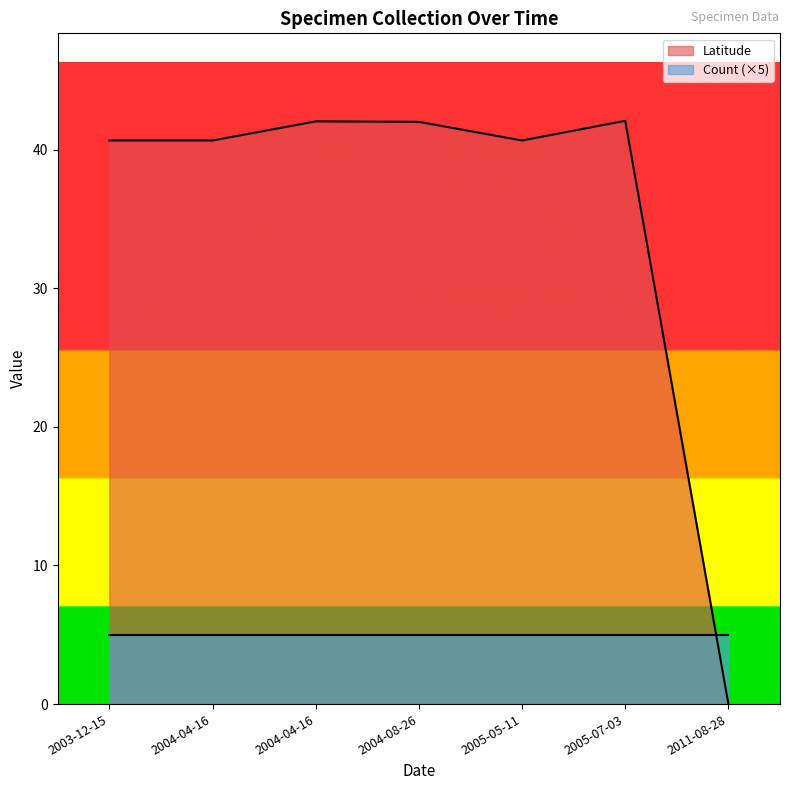

What is the sum of all values?

248.1